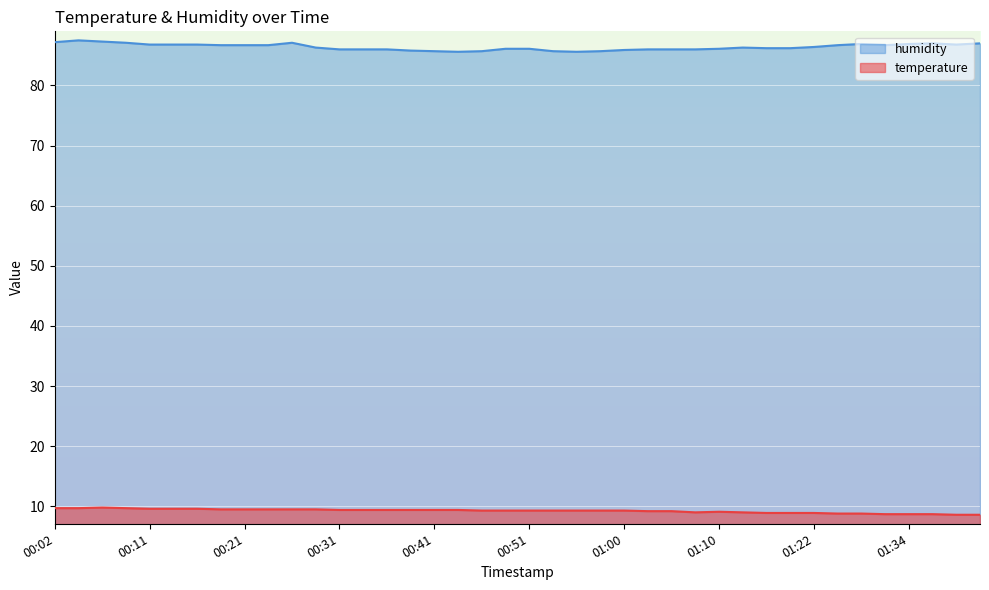

What is the average value of the humidity series?

86.4